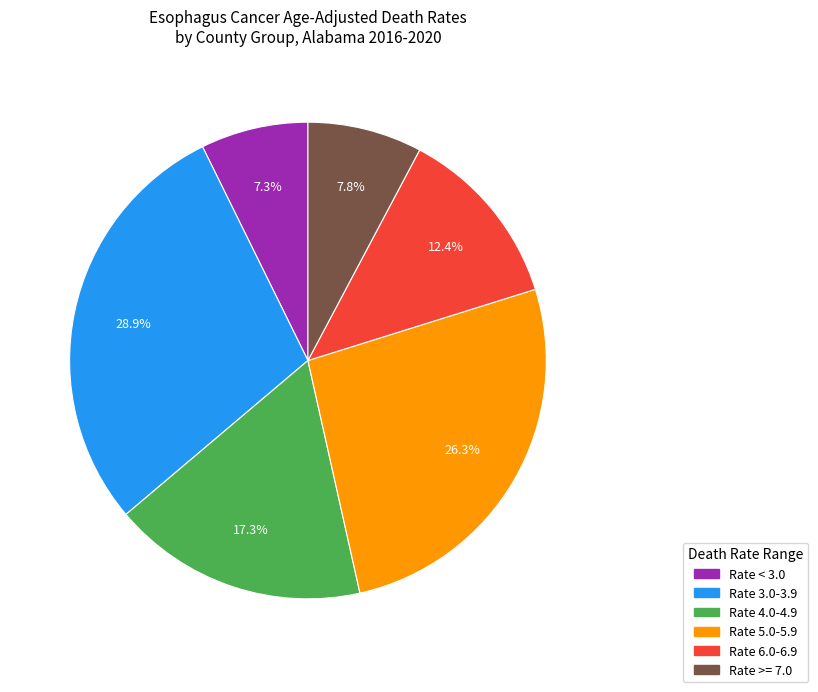

Is there any slice that represents more than half of the pie?

No